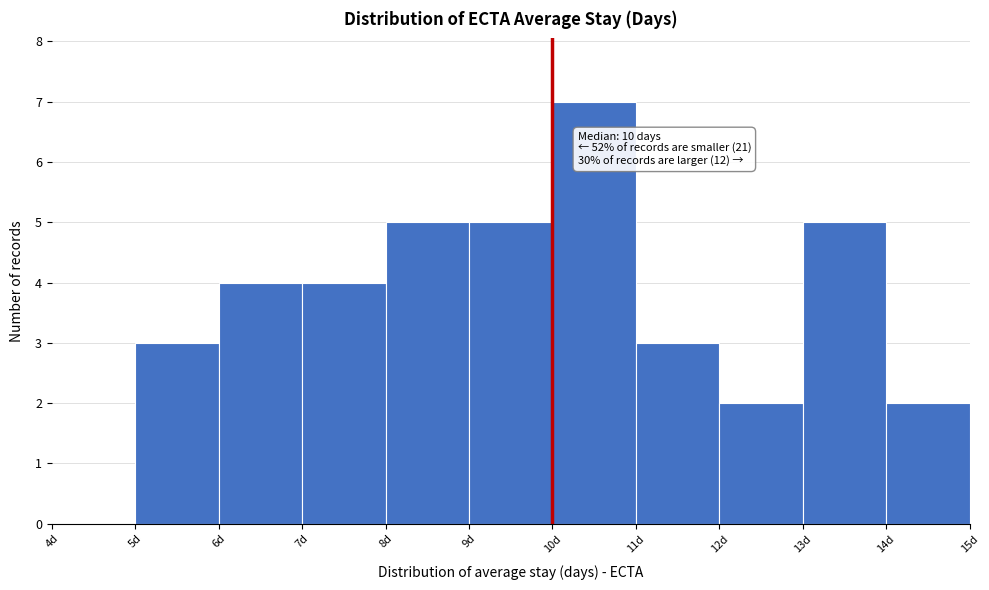

Over which range of the x-axis is the bar tallest?

10 to 11